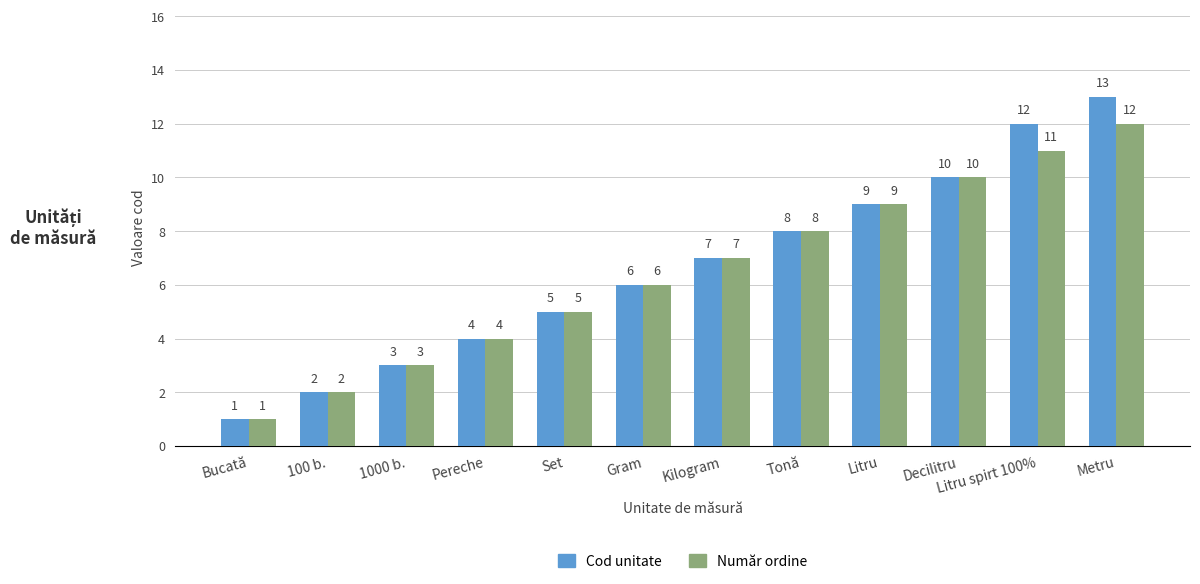

What is the label of the 1st bar from the right?

Metru